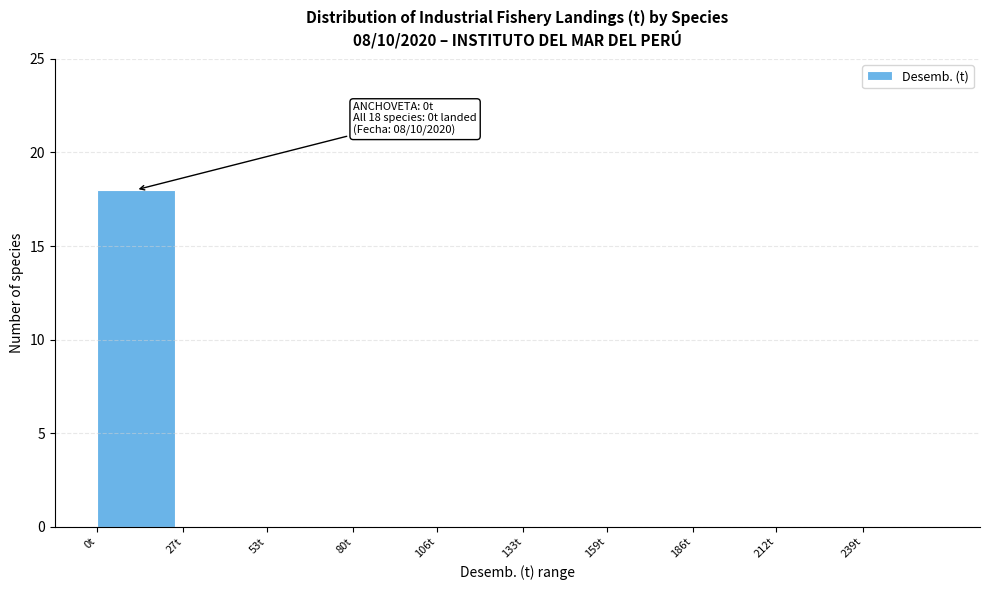

Reading left to right, transcribe all the data shown in this chart.

0t=18	27t=0	53t=0	80t=0	106t=0	133t=0	159t=0	186t=0	212t=0	239t=0